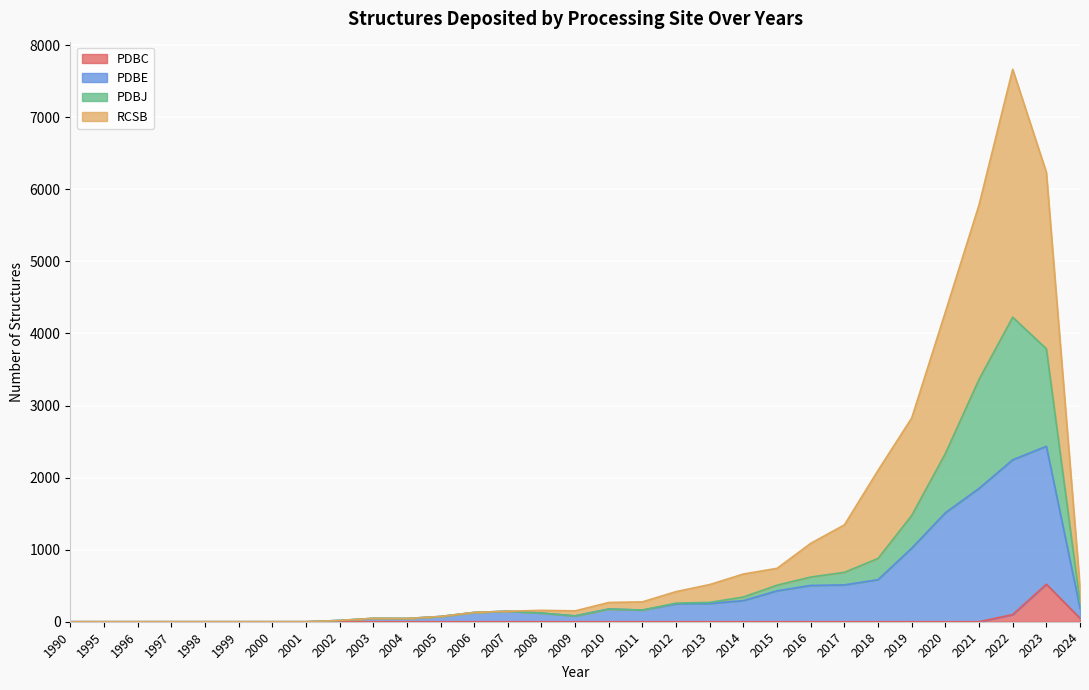

How many data points in PDBC are above 0?

3